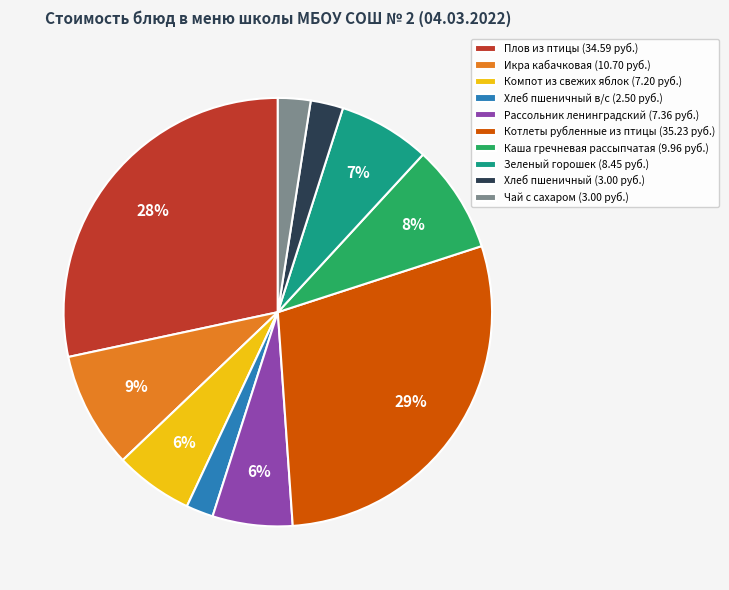

Which has a higher value, Котлеты рубленные из птицы (35.23 руб.) or Плов из птицы (34.59 руб.)?

Котлеты рубленные из птицы (35.23 руб.)